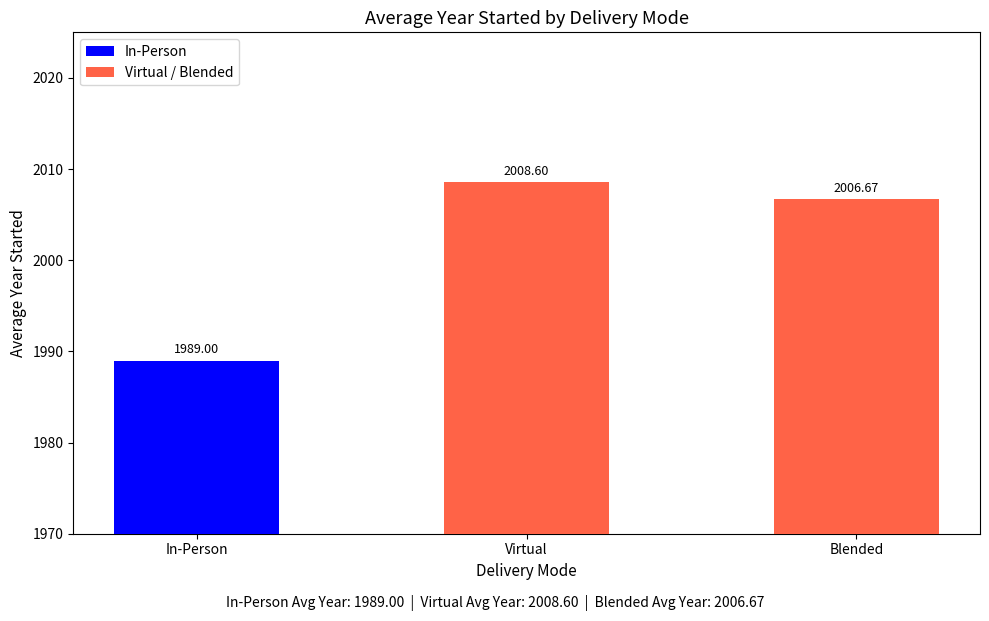

Rank the series by their average value, from lowest to highest.

In-Person, Virtual / Blended